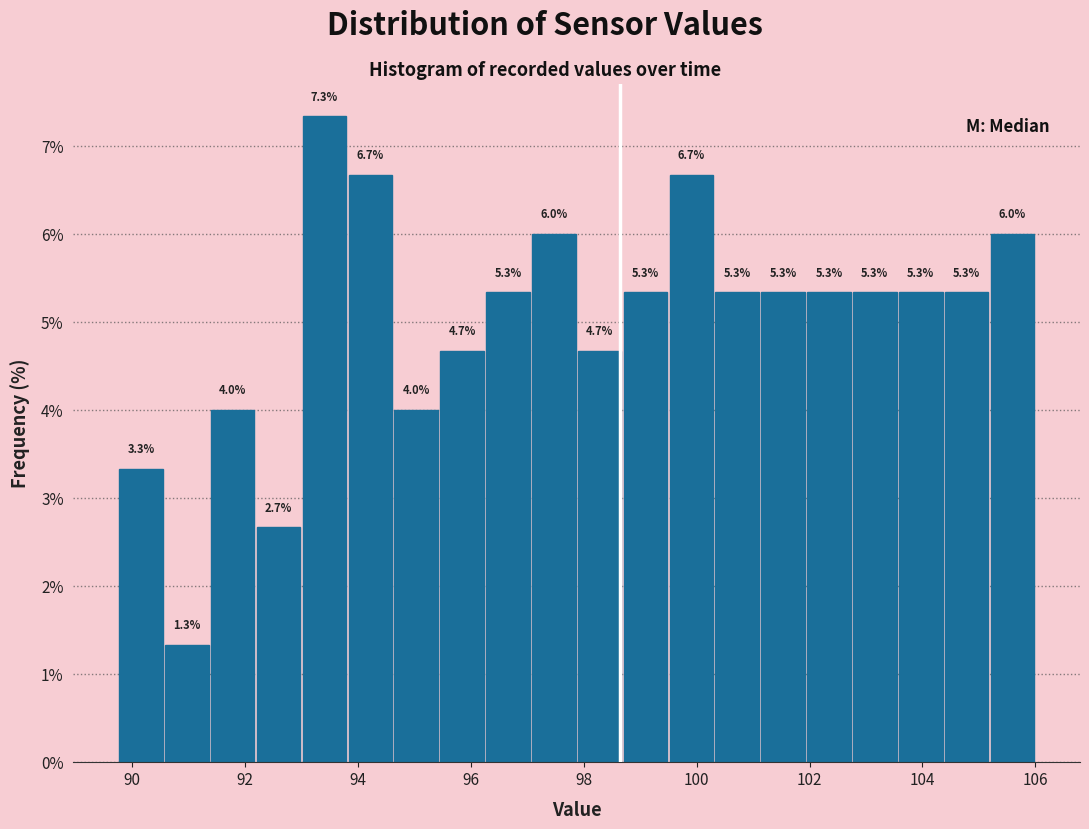

What is the height of the bar covering 94.6 to 95.4 on the x-axis? The bar edges are not printed on the chart, so give them approximately, as read against the axis.

4.0